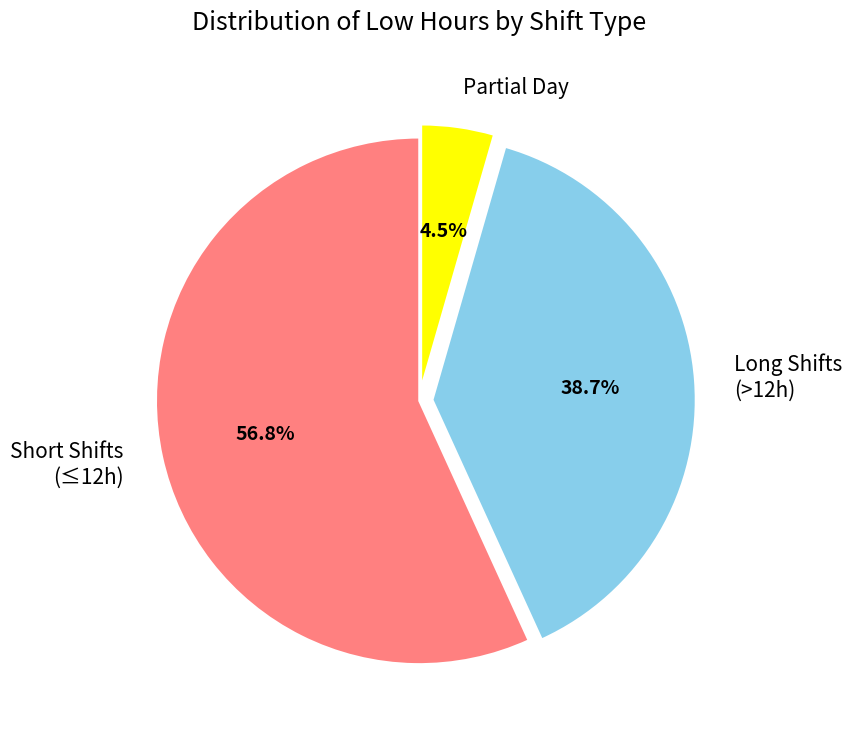

Which has a higher value, Long Shifts (>12h) or Short Shifts (≤12h)?

Short Shifts (≤12h)